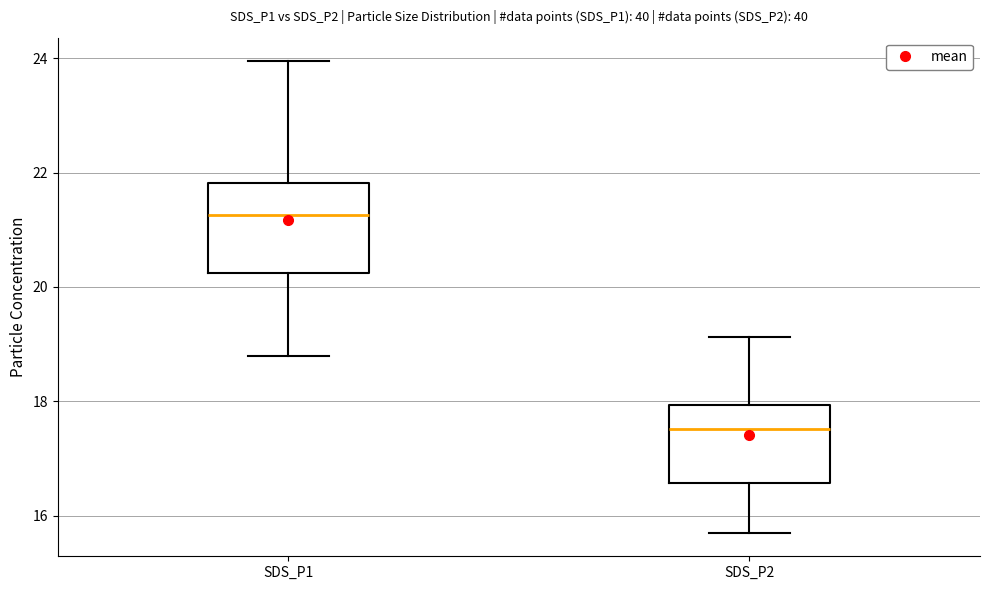

Reading left to right, read every box against the y-axis: the position of its median line, the range the box covers, and the ends of its whiskers. The values are not printed on the chart, so give them approximately, as read against the axis.

SDS_P1: median 21.2, box 20.2 to 21.8, whiskers 18.8 to 24.0
SDS_P2: median 17.6, box 16.6 to 18.0, whiskers 15.8 to 19.2